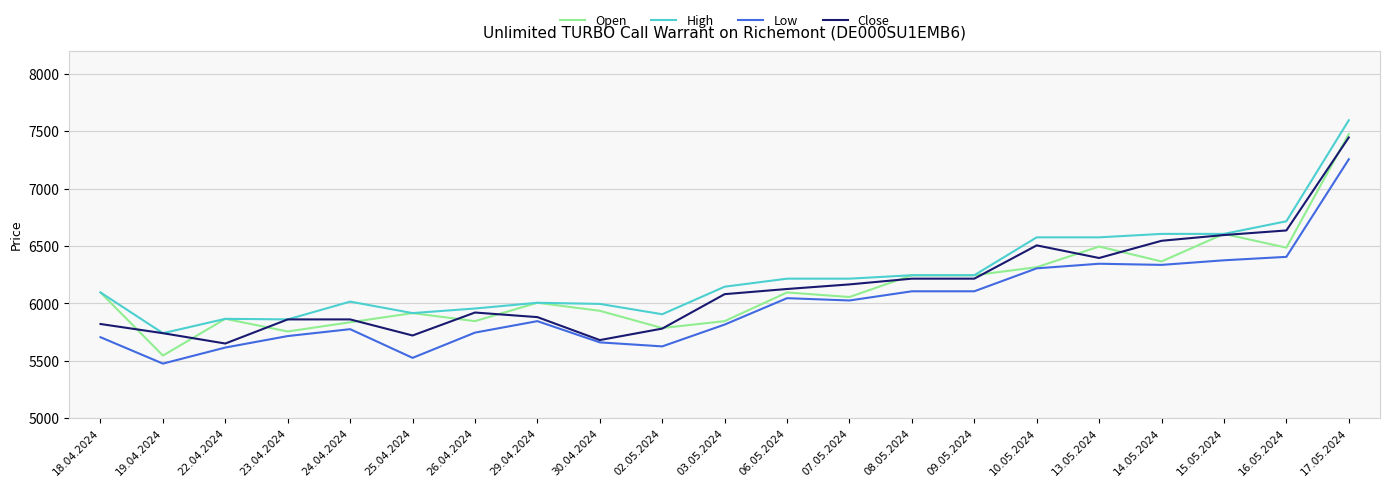

Which series has the largest total across all categories?

High